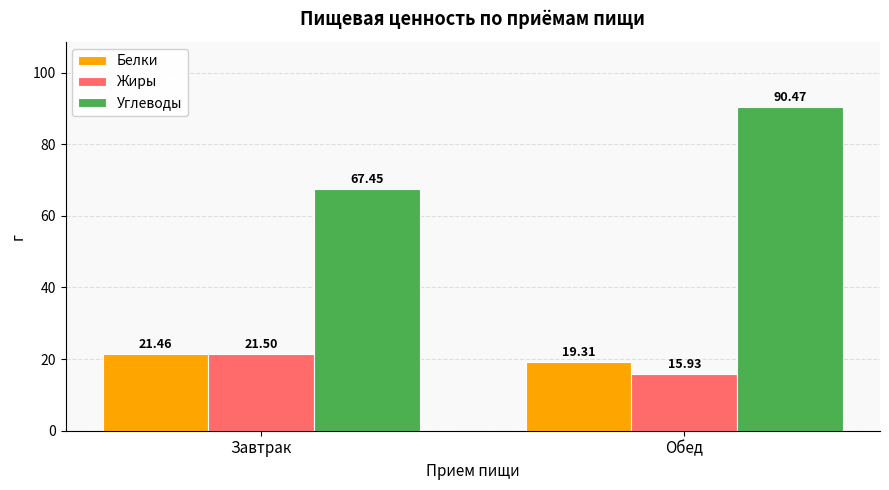

At which label does Жиры first exceed 21?

Завтрак